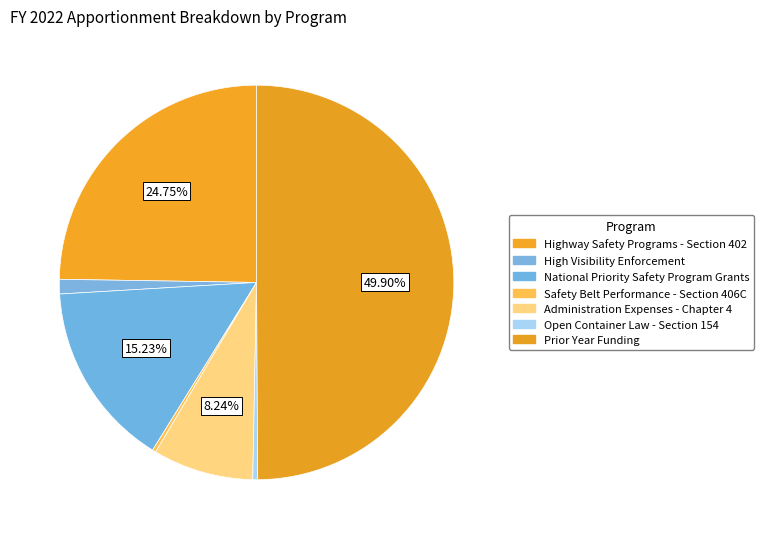

How many segments does this pie chart have?

7